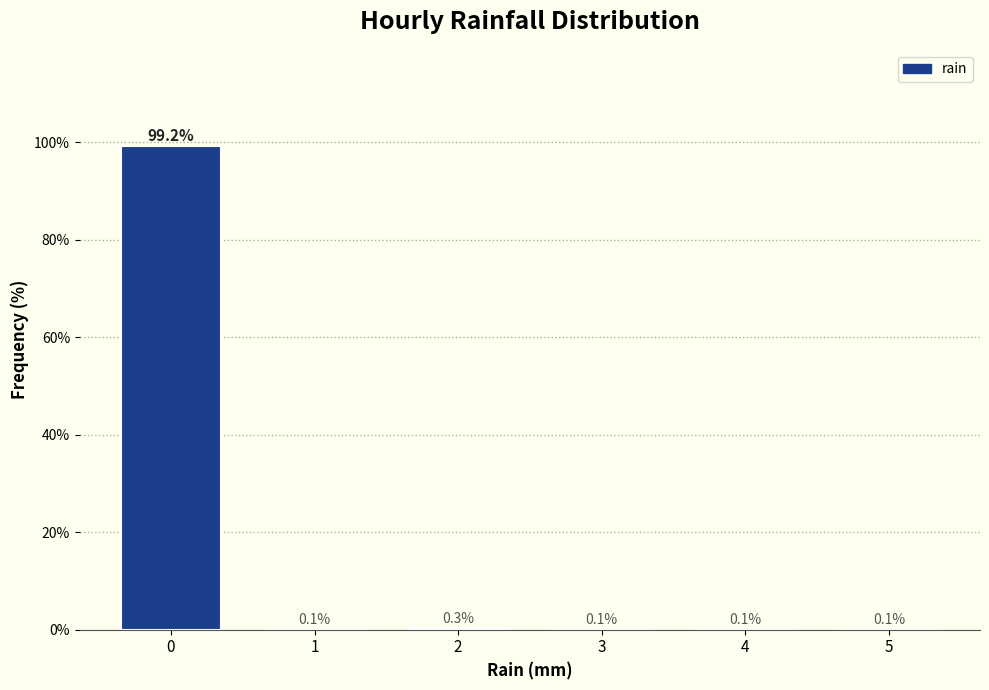

Reading left to right, extract all data points from this chart.

0=99.2	1=0.1	2=0.3	3=0.1	4=0.1	5=0.1